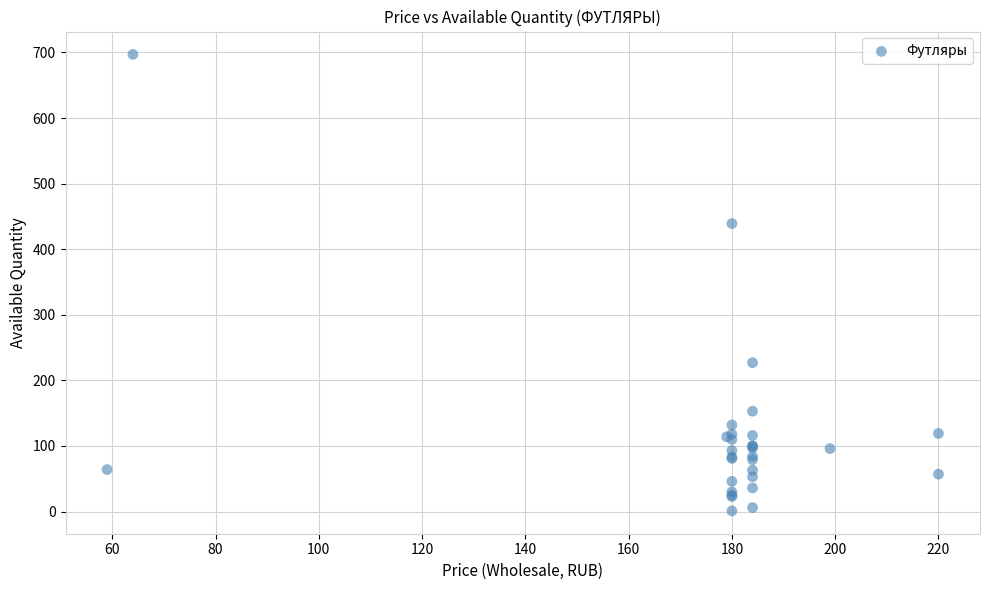

What Y value in the scatter plot is closest to 349?

439